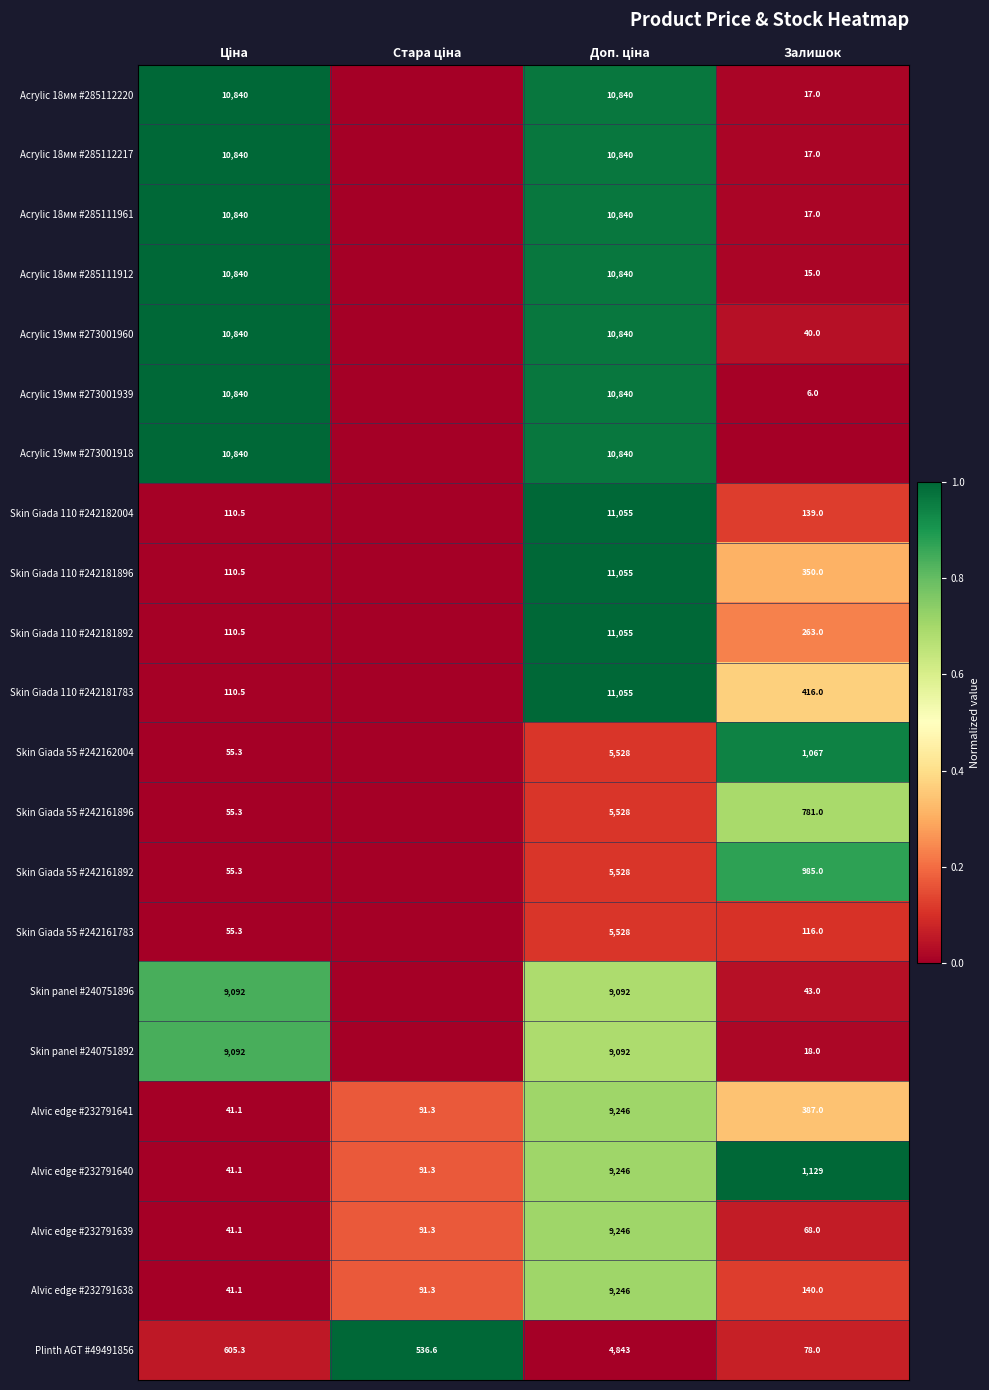

What is the difference between the maximum and minimum values in the Alvic edge #232791640 series?

9204.9